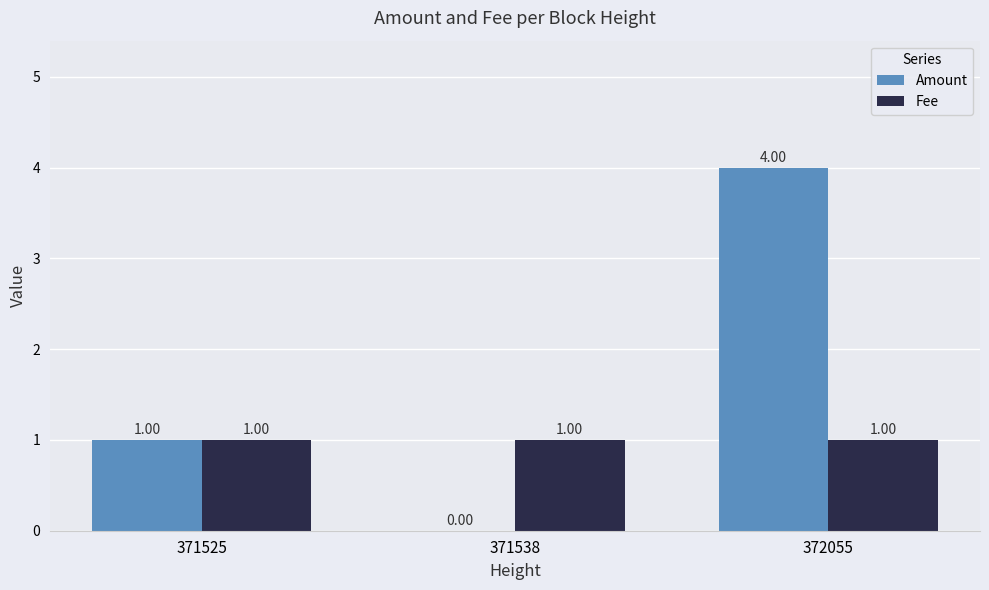

Which series has the largest total across all categories?

Amount